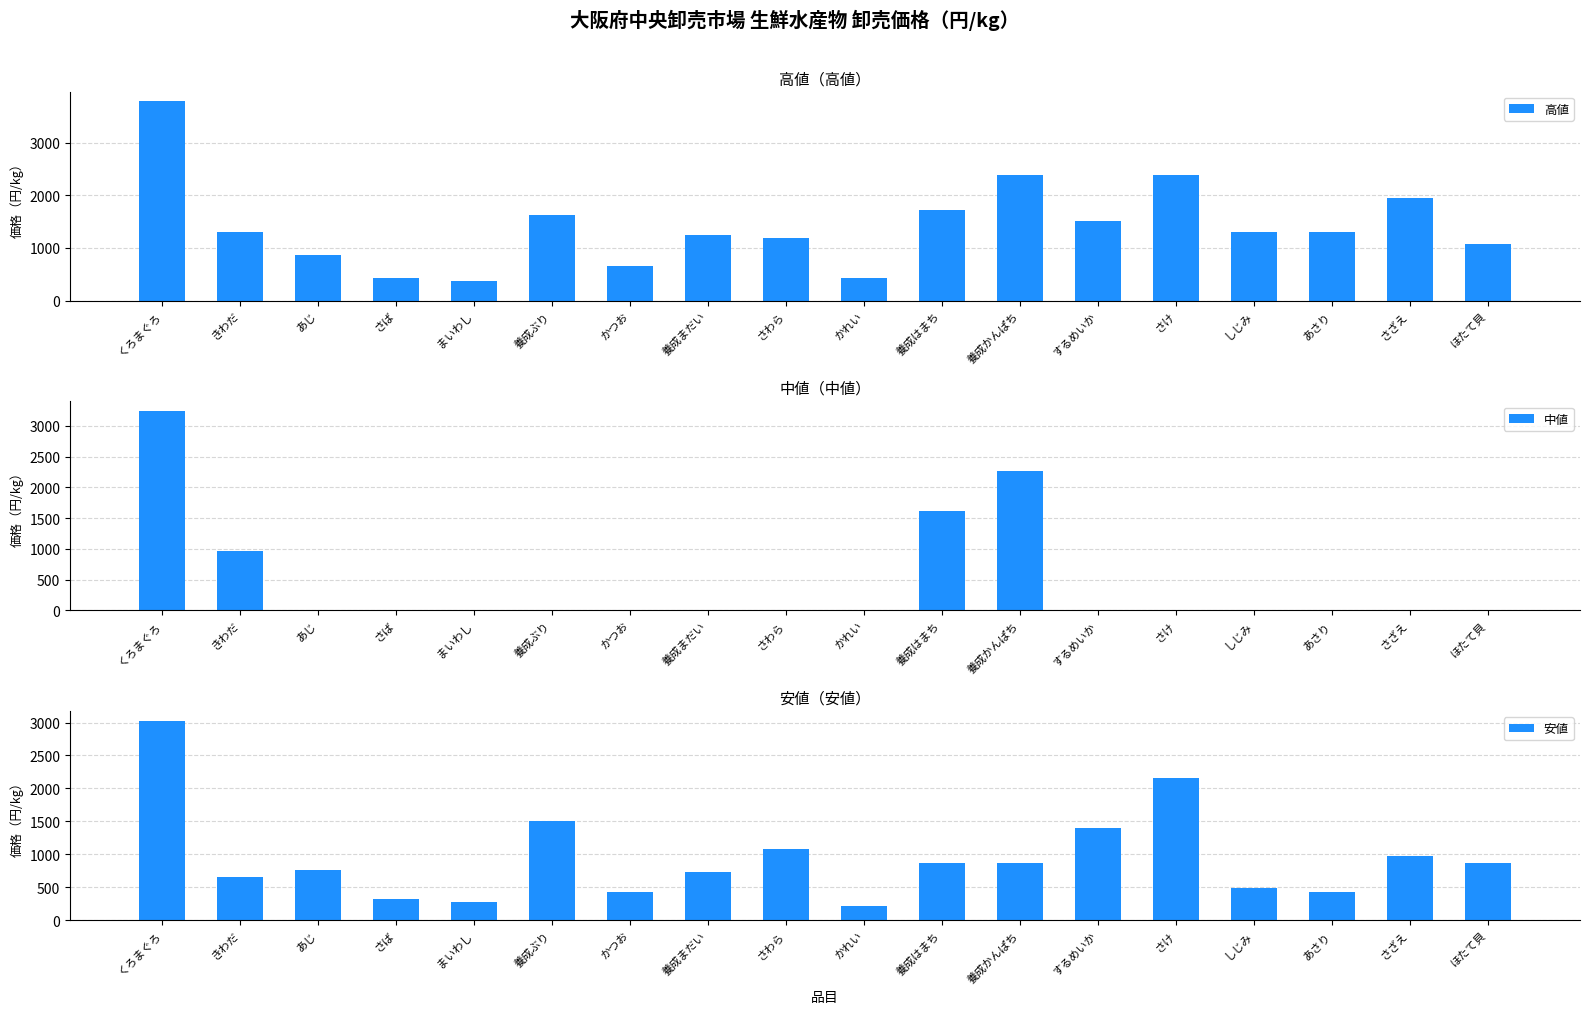

How many values in the 高値 series are below 1296?

8